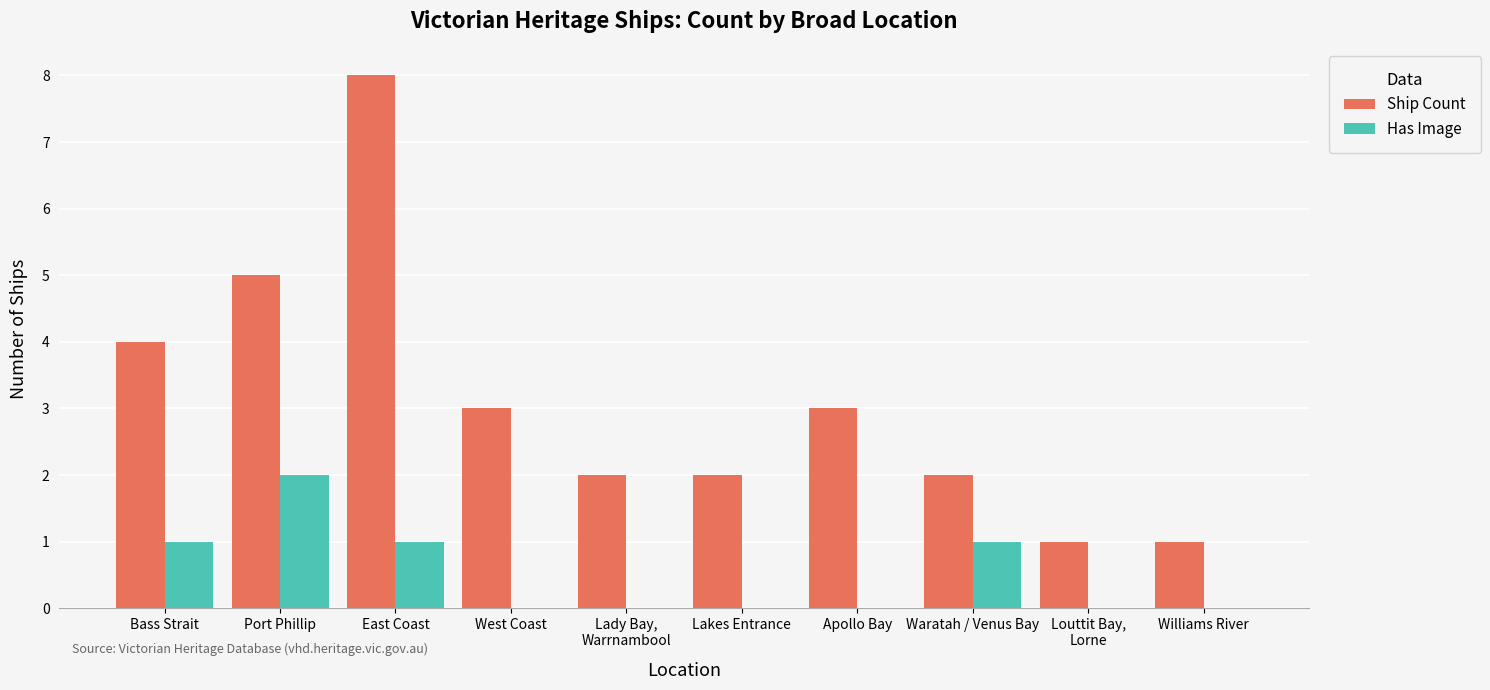

Which category has the highest value in the Ship Count series?

East Coast